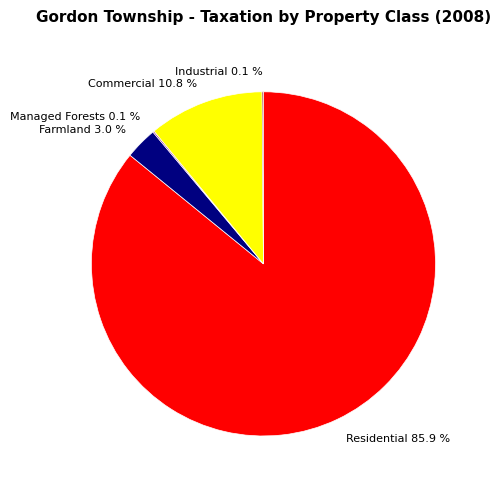

True or false: Commercial accounts for 11% of the total.

True